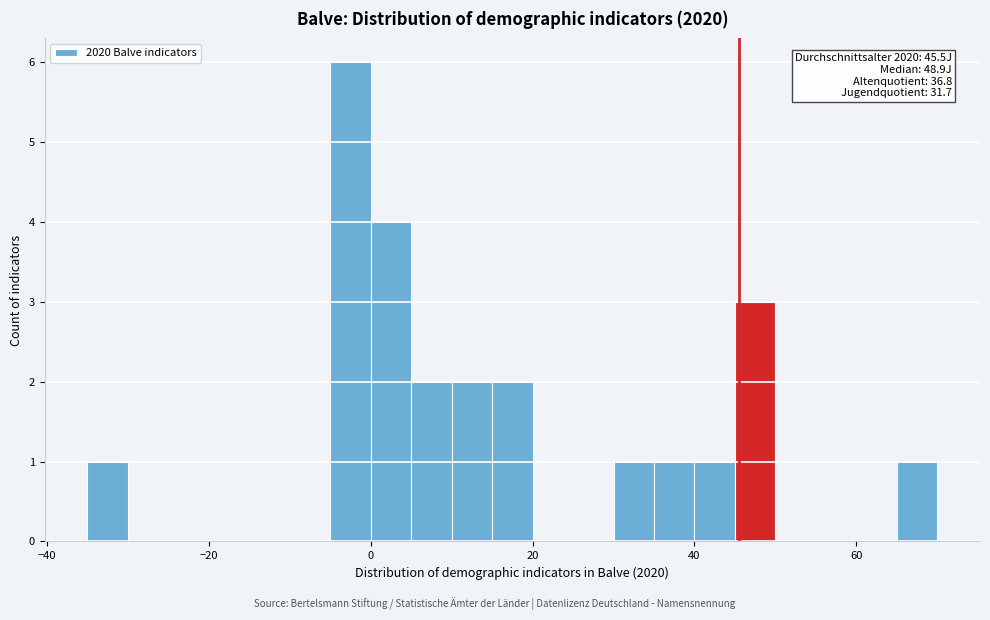

Around what value on the x-axis is the tallest bar? Give the approximate position of its centre, as read against the axis.

-2